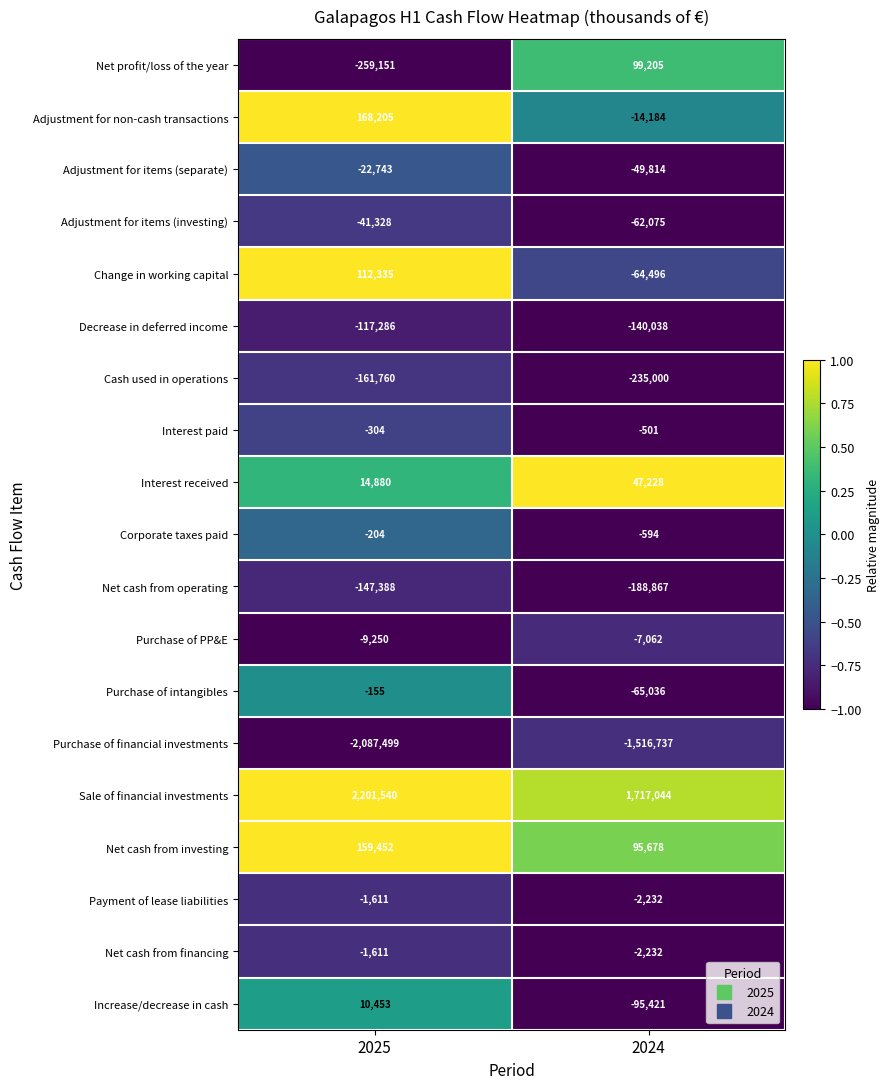

What is the sum of all Net profit/loss of the year values?

-159946